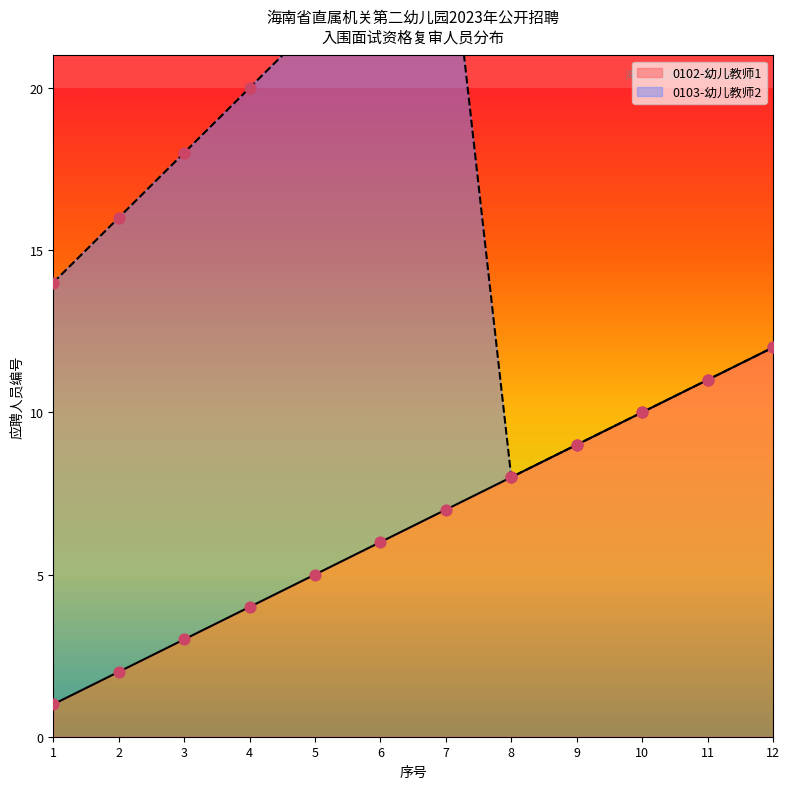

Which has a higher value, 10 or 8?

10